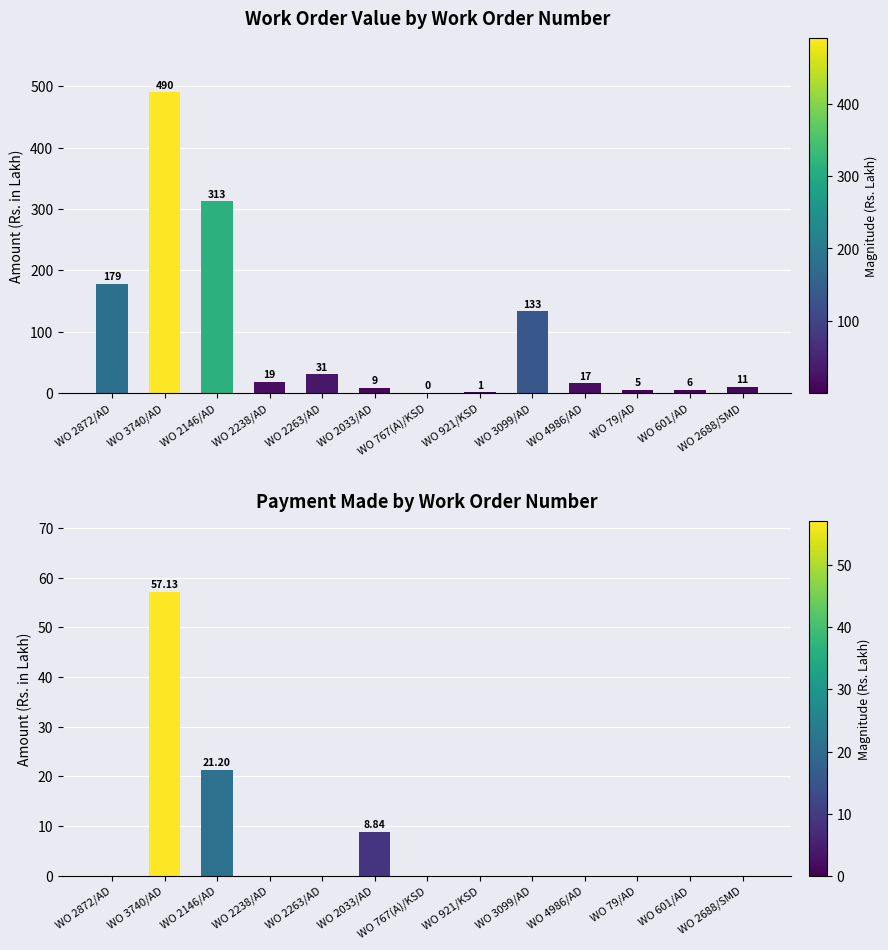

What is the difference between the second highest and second lowest values in the Work Value (Rs. Lakh) series?

311.8